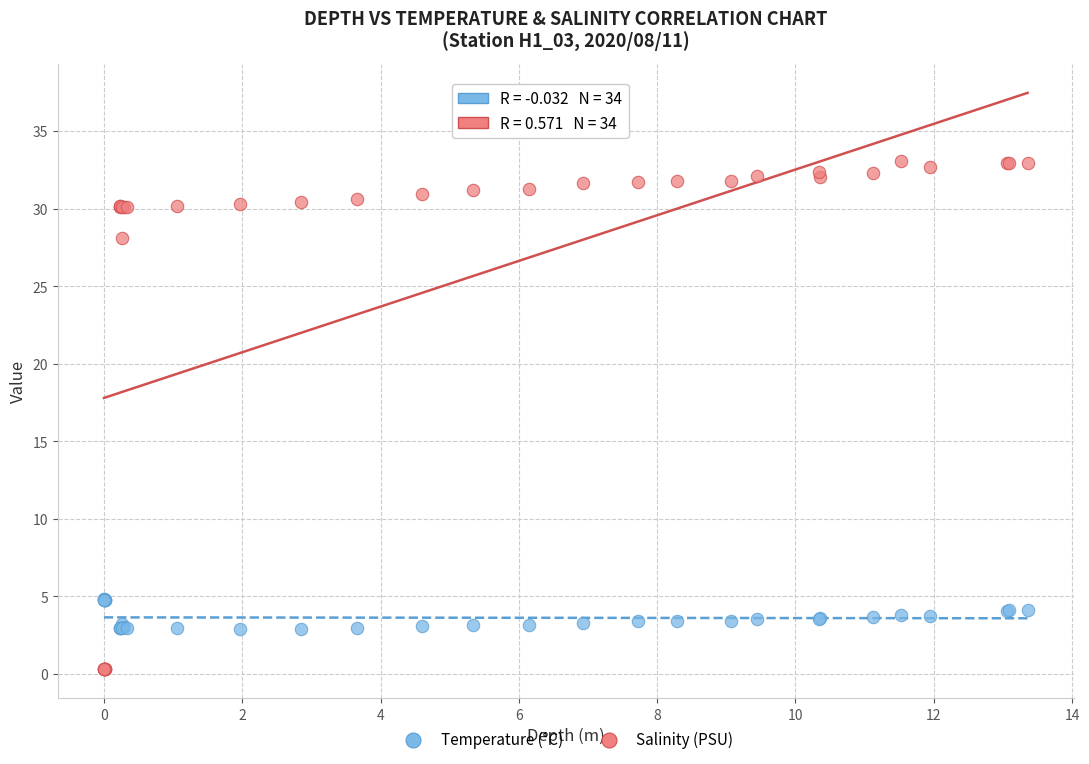

Which series reaches the maximum Y coordinate?

Salinity (PSU)